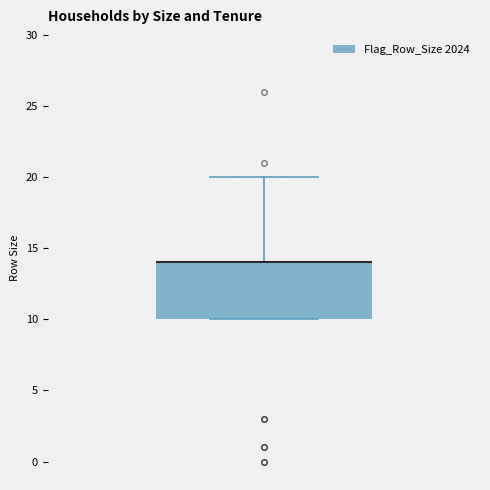

Where is the upper edge of the box on the y-axis? The values are not printed on the chart, so give them approximately, as read against the axis.

14